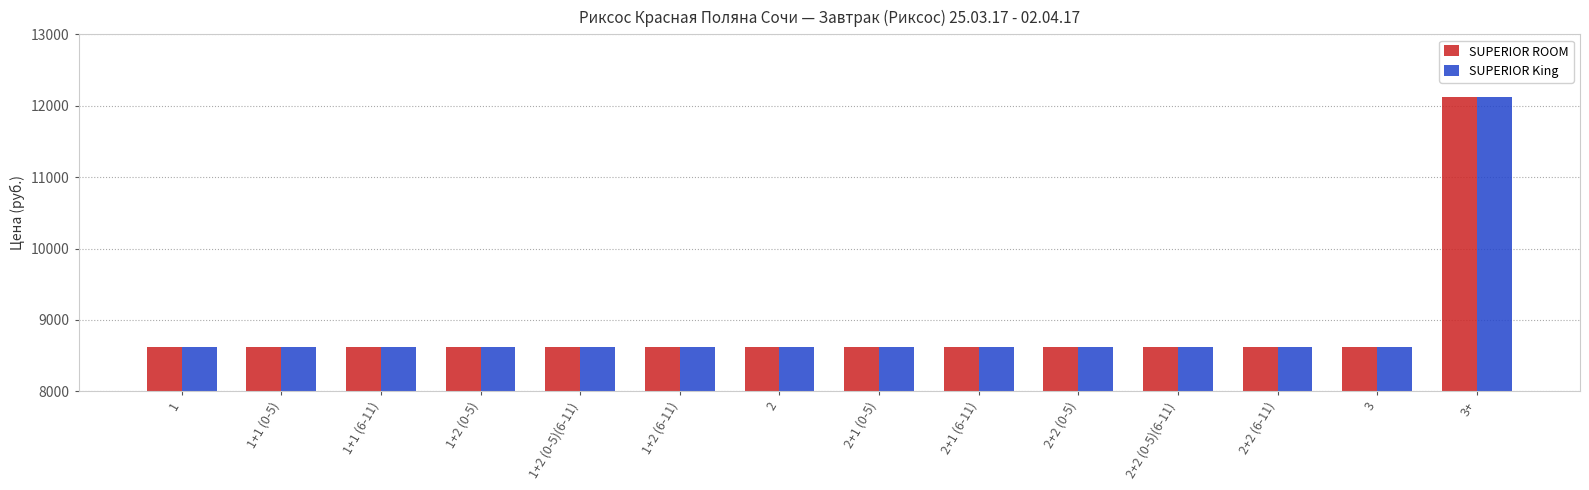

Count the number of categories in the chart.

14